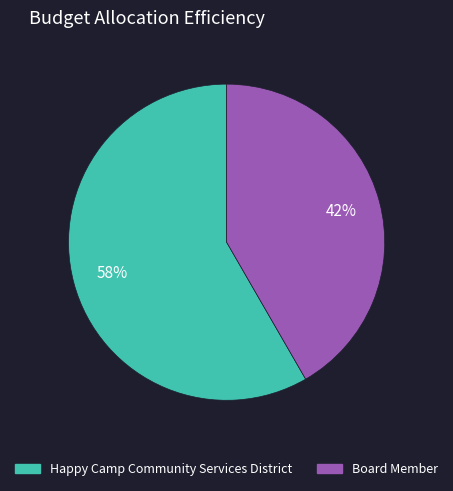

Does Board Member represent more than half of the total?

No